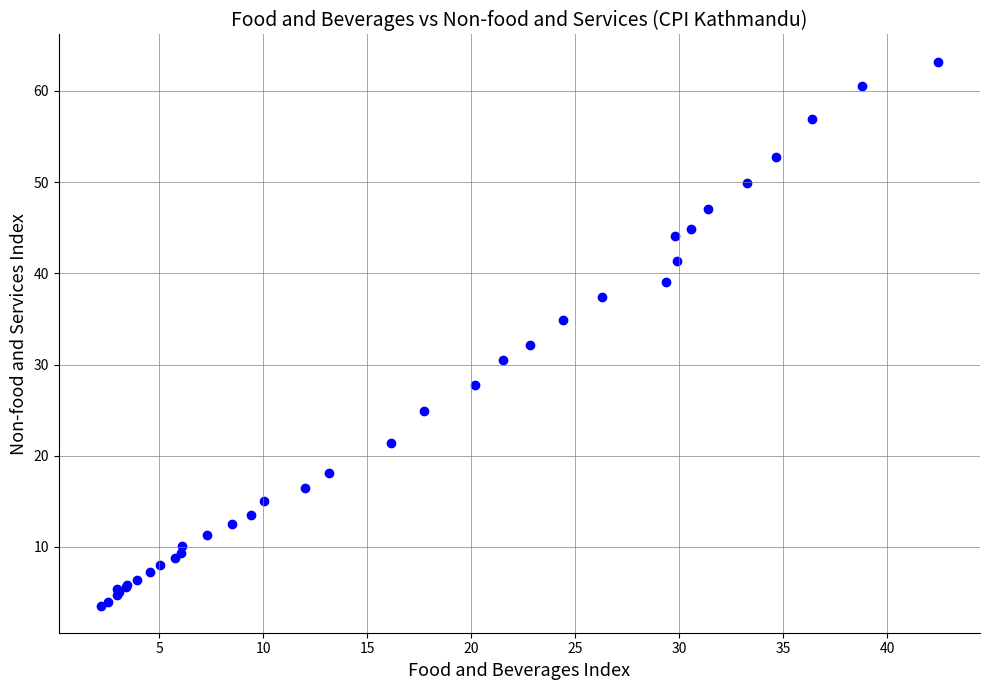

What Y value in the scatter plot is closest to 33?

32.2